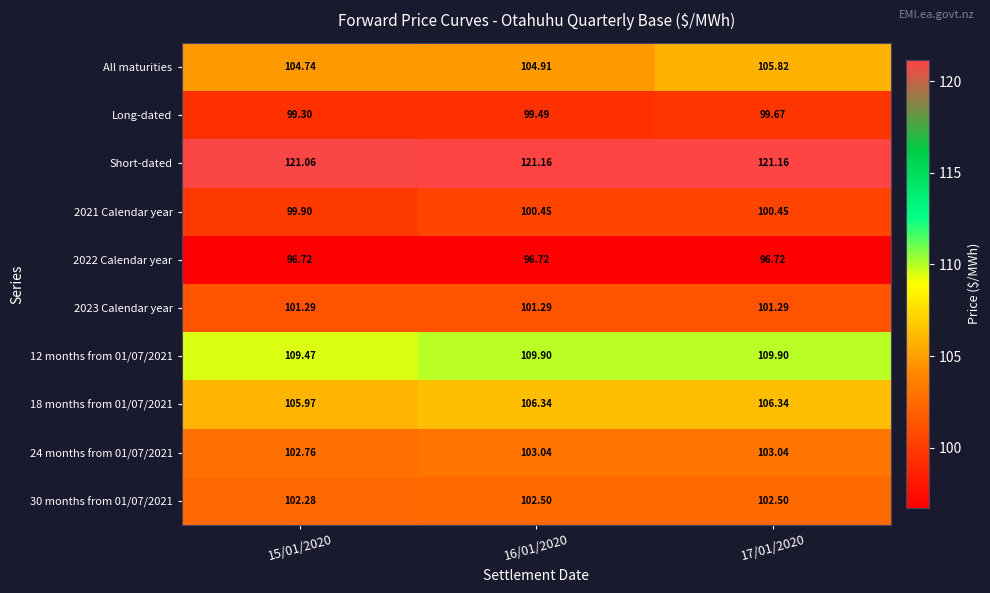

Which series has the largest range (max minus min)?

All maturities